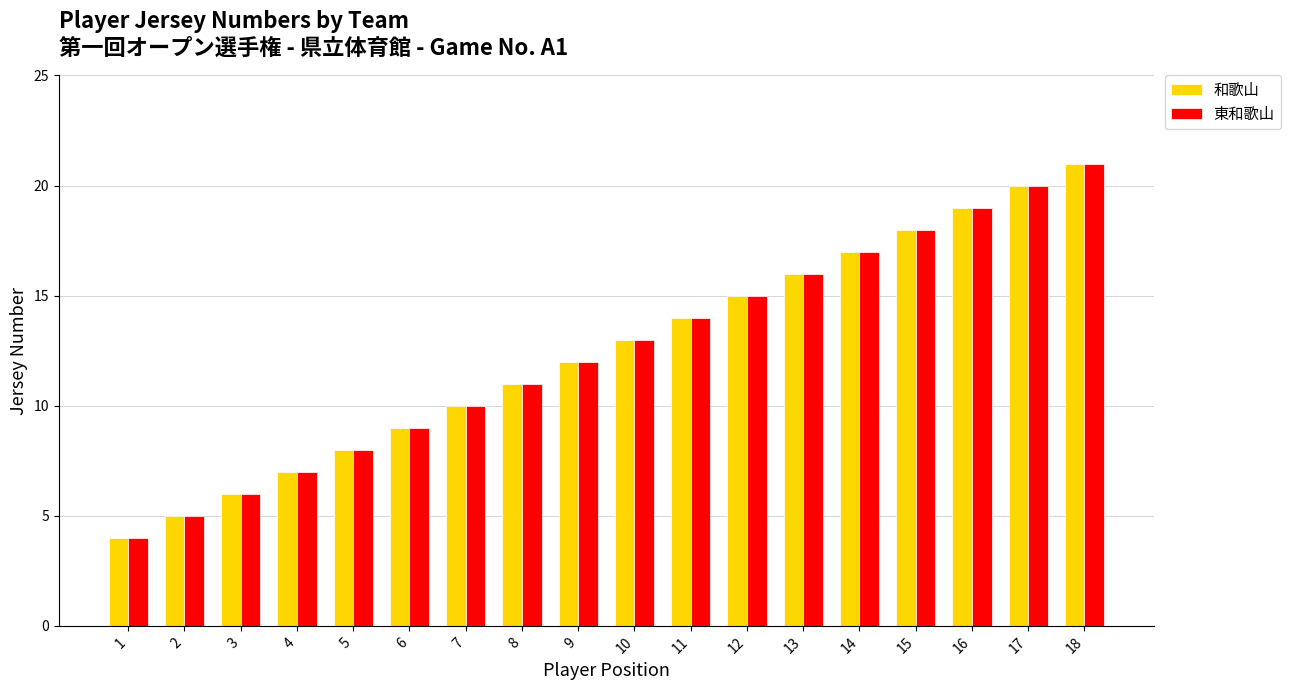

Are the bars grouped side by side (vs. stacked)?

Yes